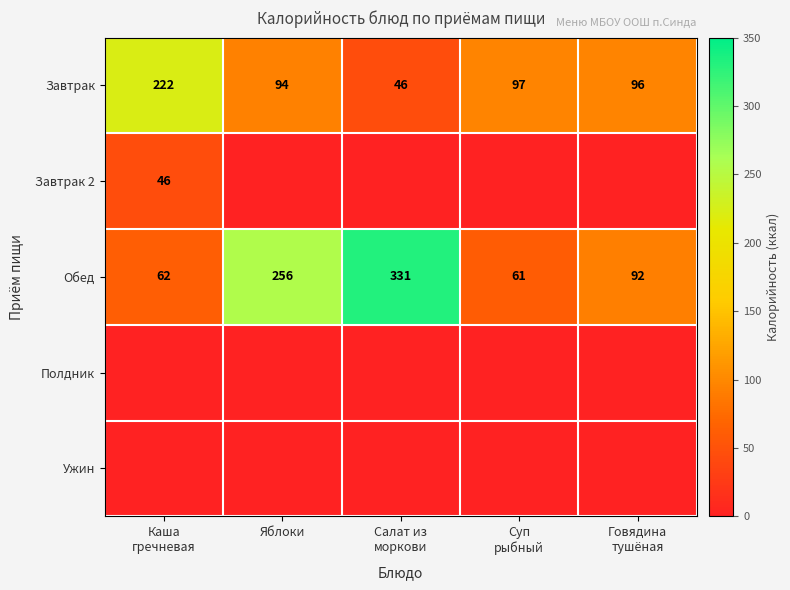

At which category does the chart reach its minimum across all series?

Яблоки